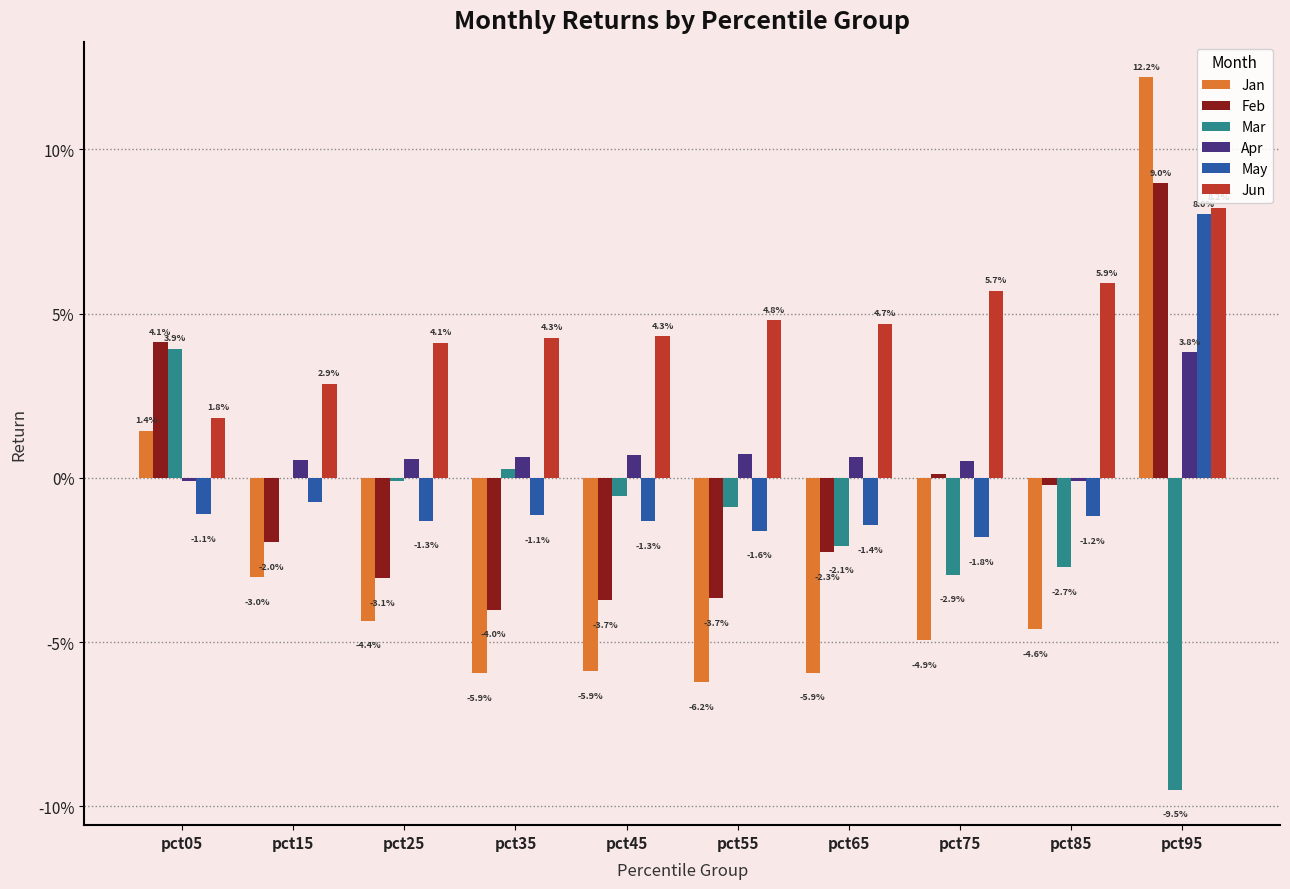

Does the chart contain stacked bars?

No